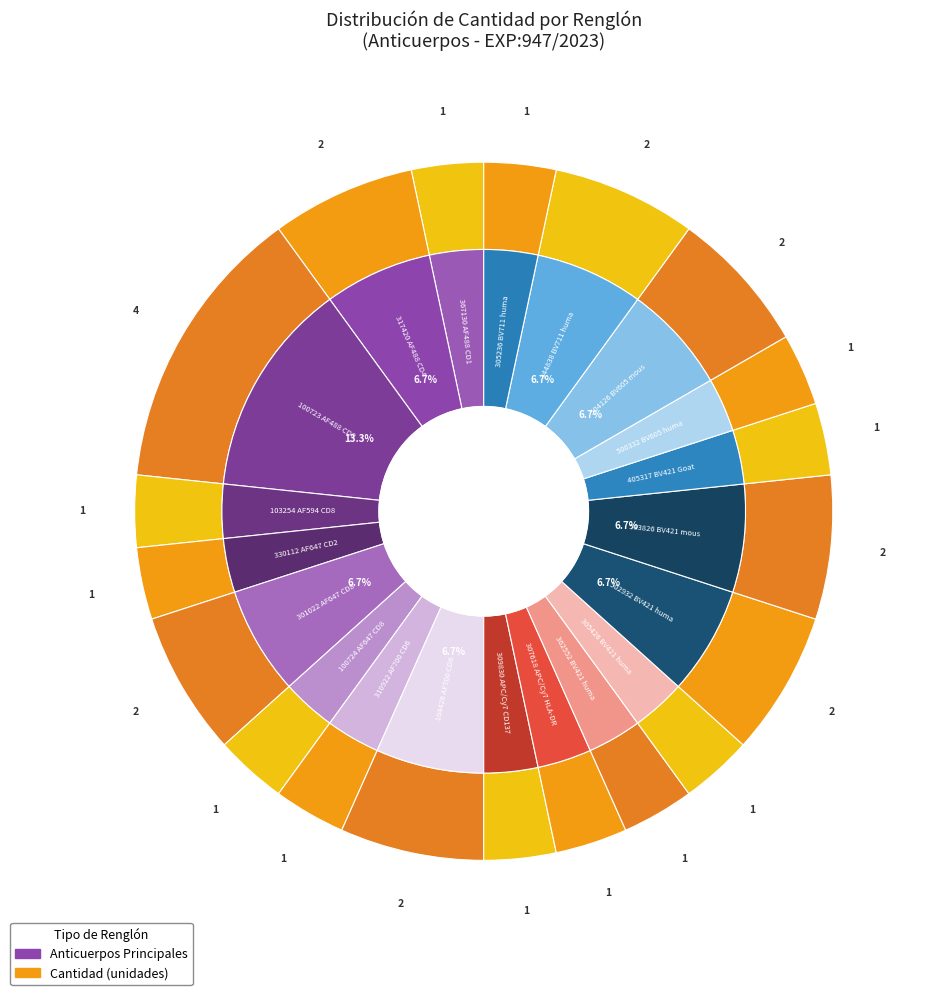

Is it true that Renglón 12 is 3% of the pie?

True